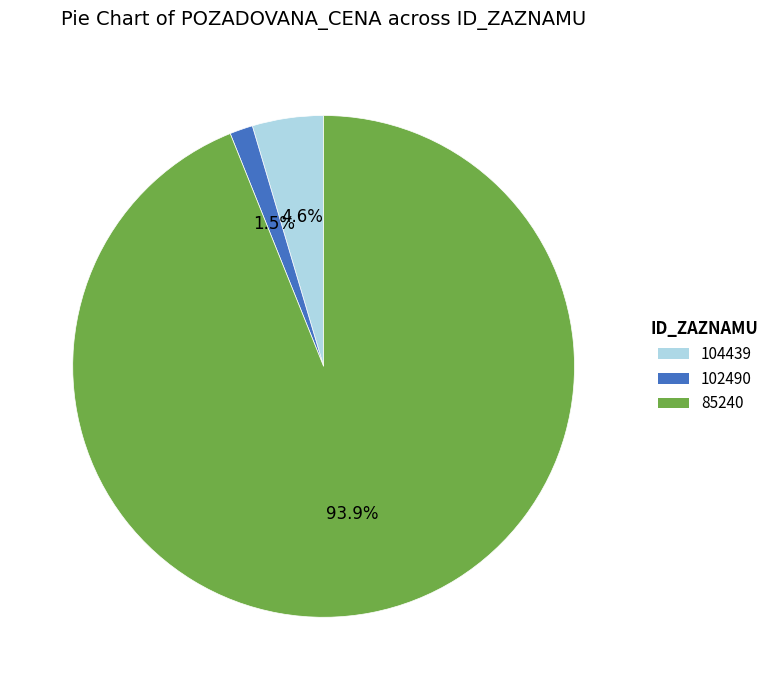

How many slices are in this pie chart?

3